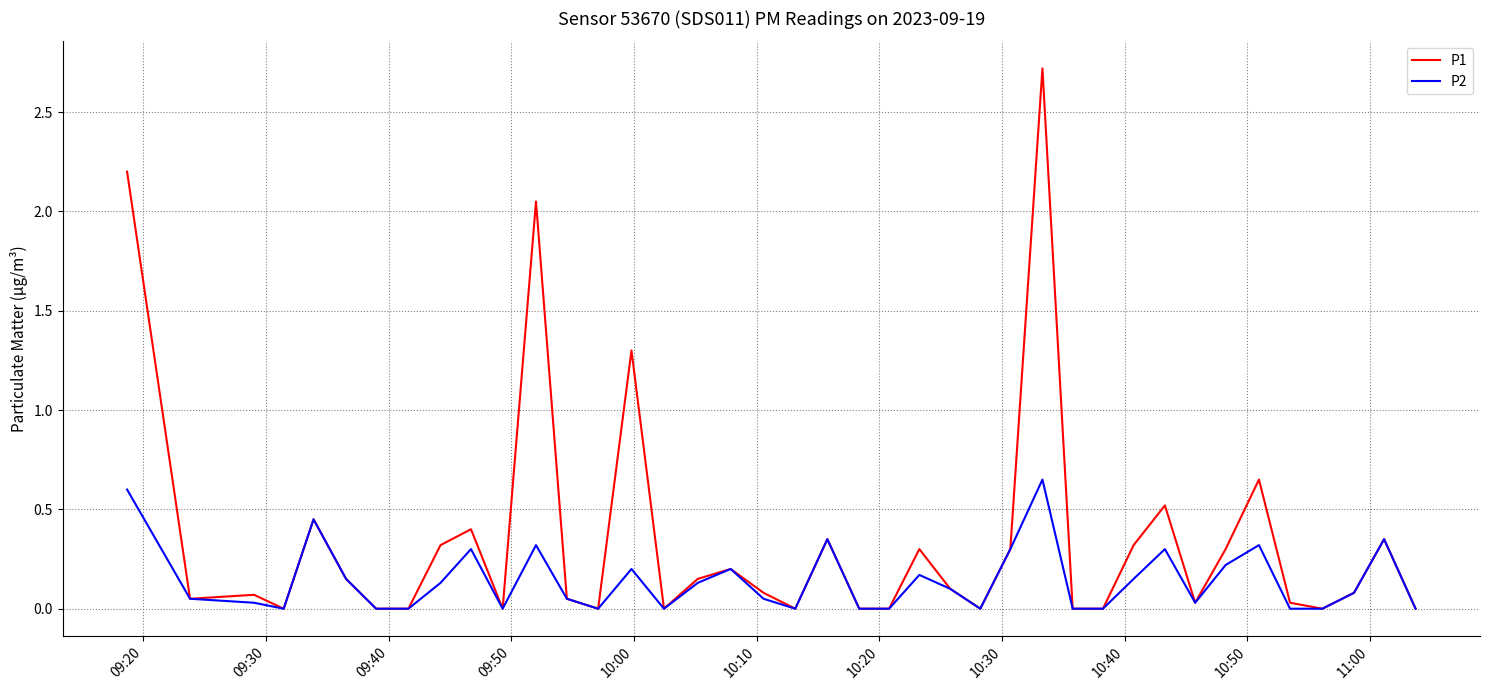

List the series in order of their overall mean, lowest first.

P2, P1